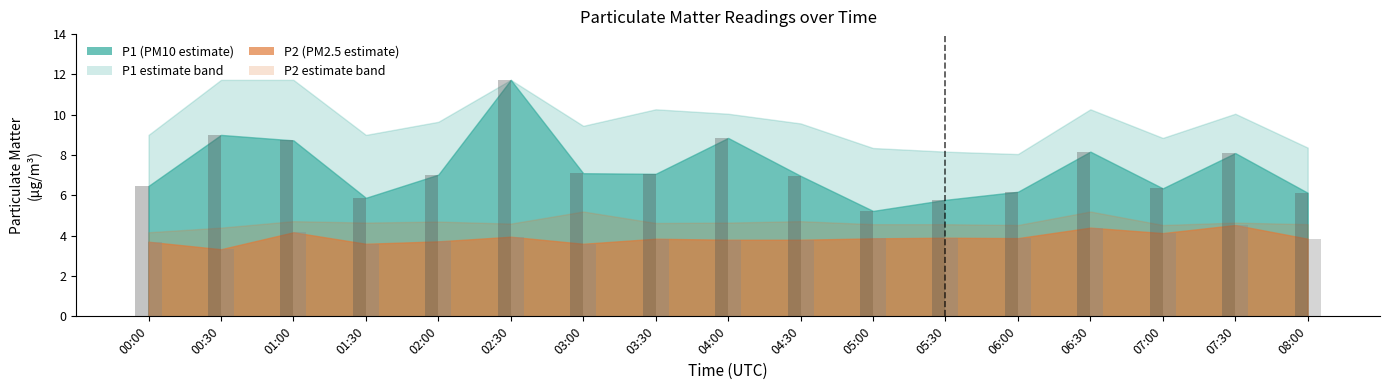

What is the difference between the highest and lowest values at 00:30?

5.7